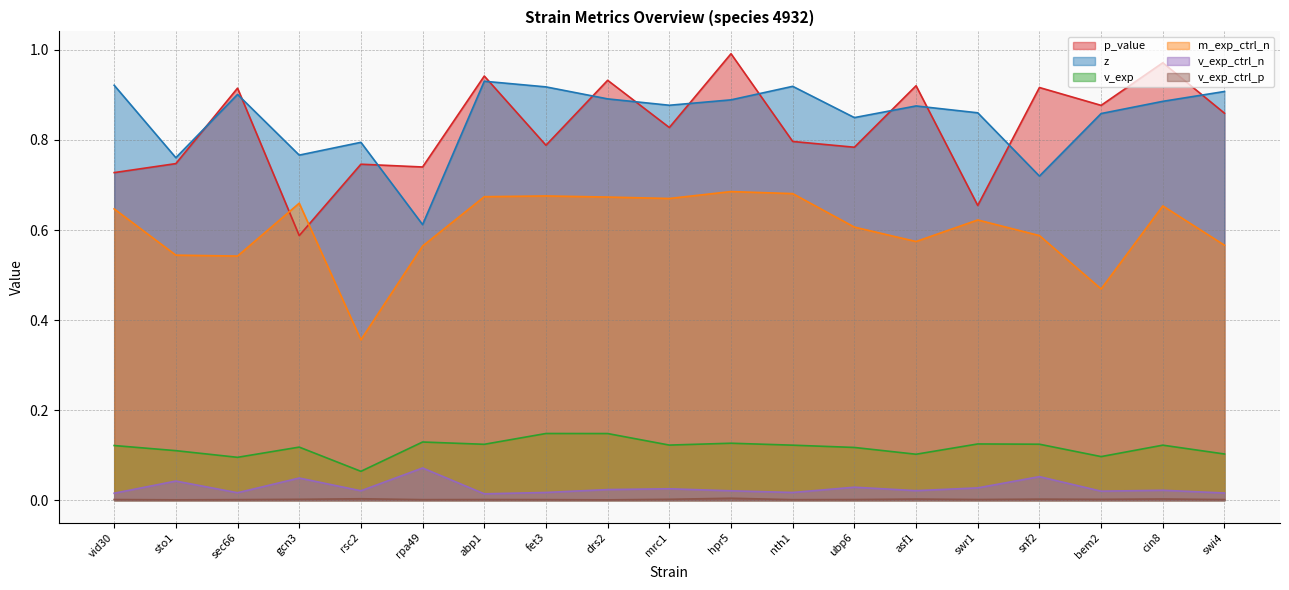

List the series in order of their peak value, lowest first.

v_exp_ctrl_p, v_exp_ctrl_n, v_exp, m_exp_ctrl_n, z, p_value